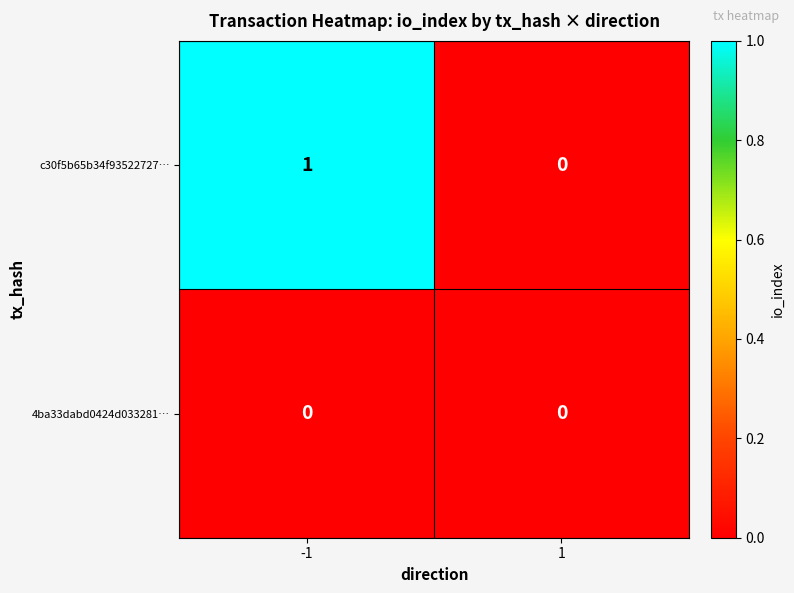

Reading left to right, what are all the values shown in this chart?

c30f5b65b34f93522727…: -1=1	1=0
4ba33dabd0424d033281…: -1=0	1=0